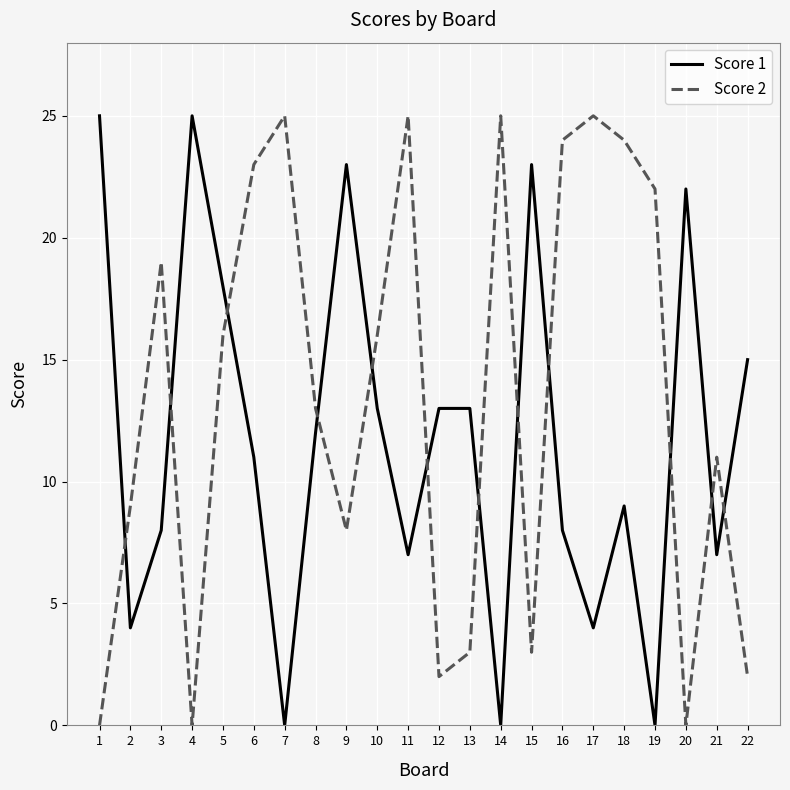

What is the sum of all Score 2 values?

295